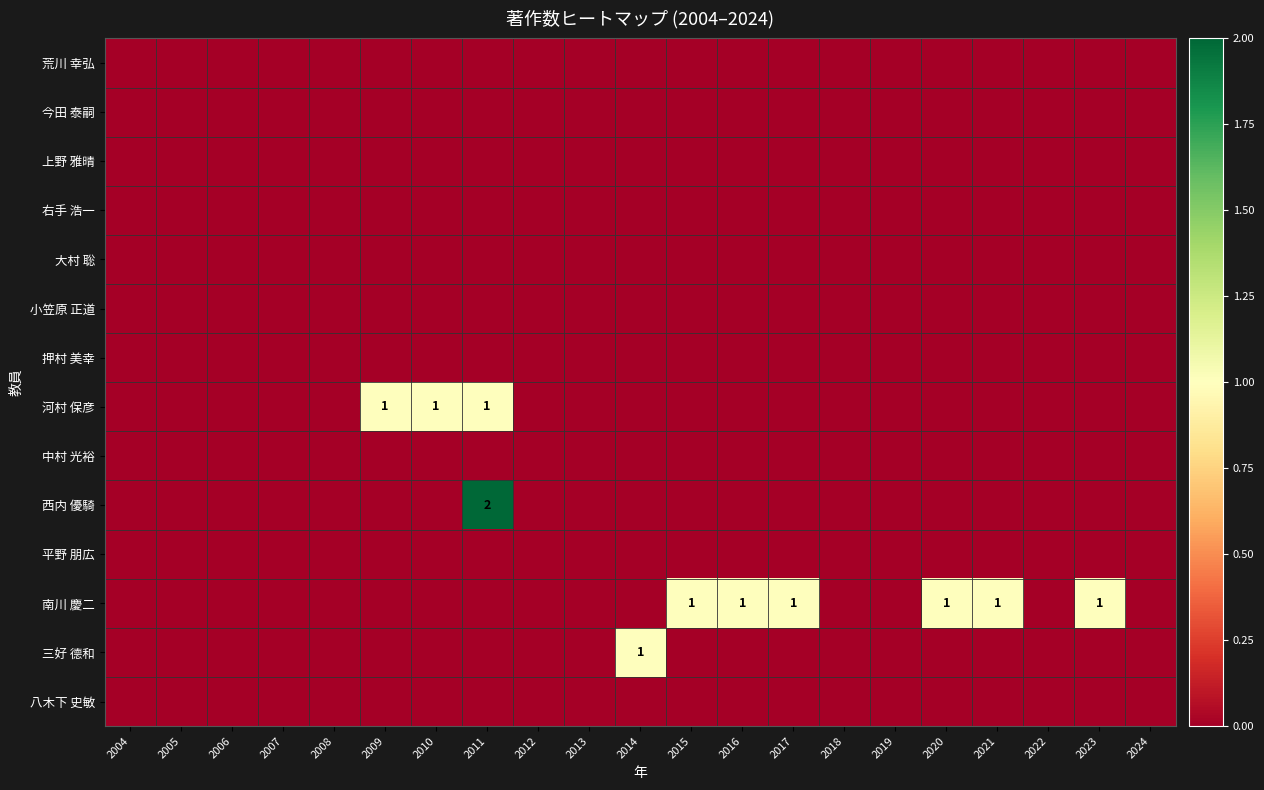

At which category does the chart reach its minimum across all series?

2004